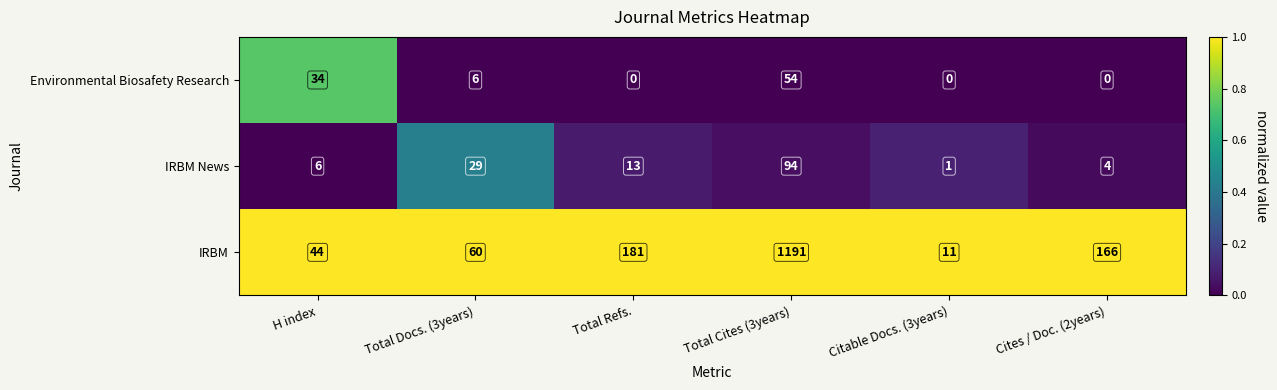

What is the spread (max minus min) of values at Citable Docs. (3years)?

11